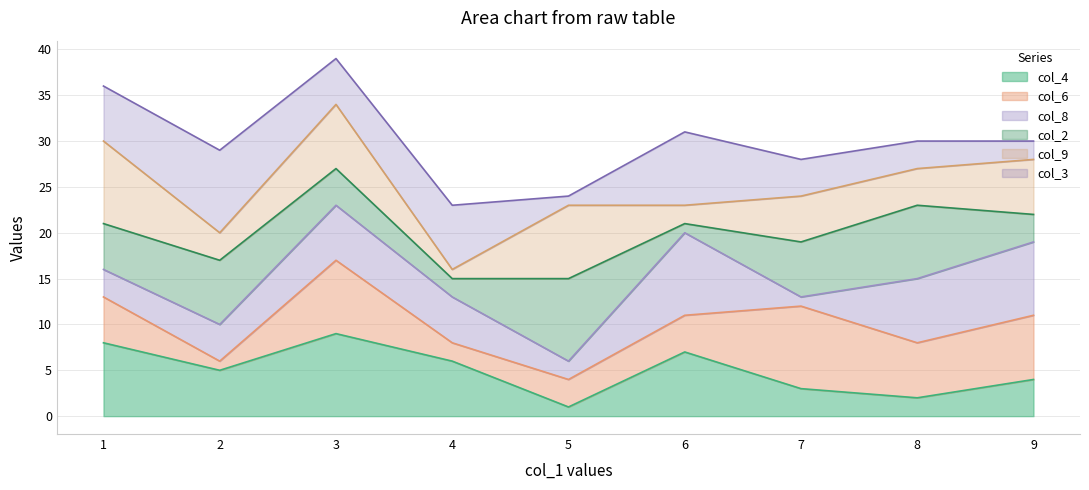

In col_9_line, how many points are higher than both neighbors (excluding endpoints)?

1